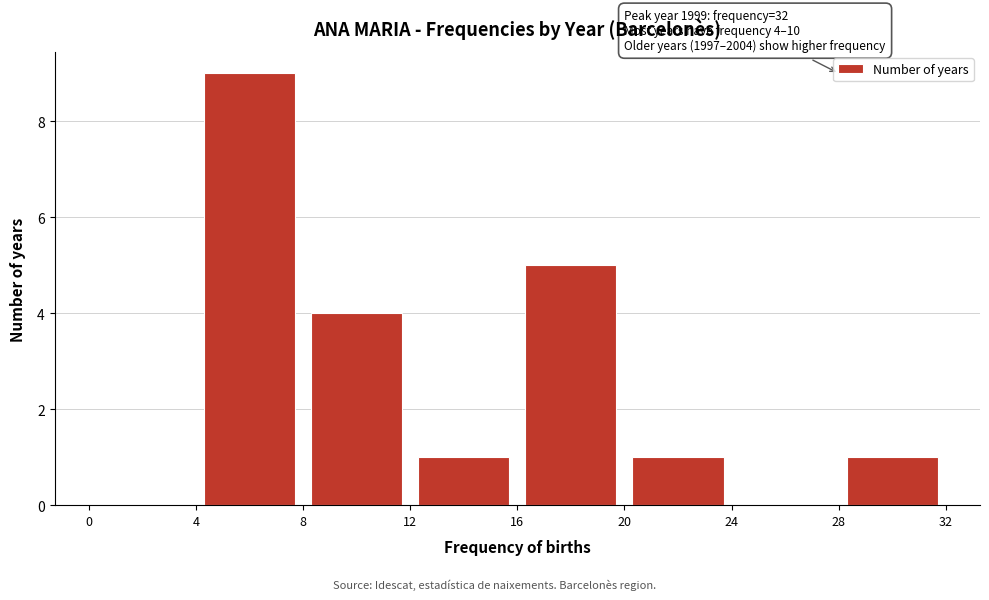

Over which range of the x-axis is the bar tallest?

4 to 8